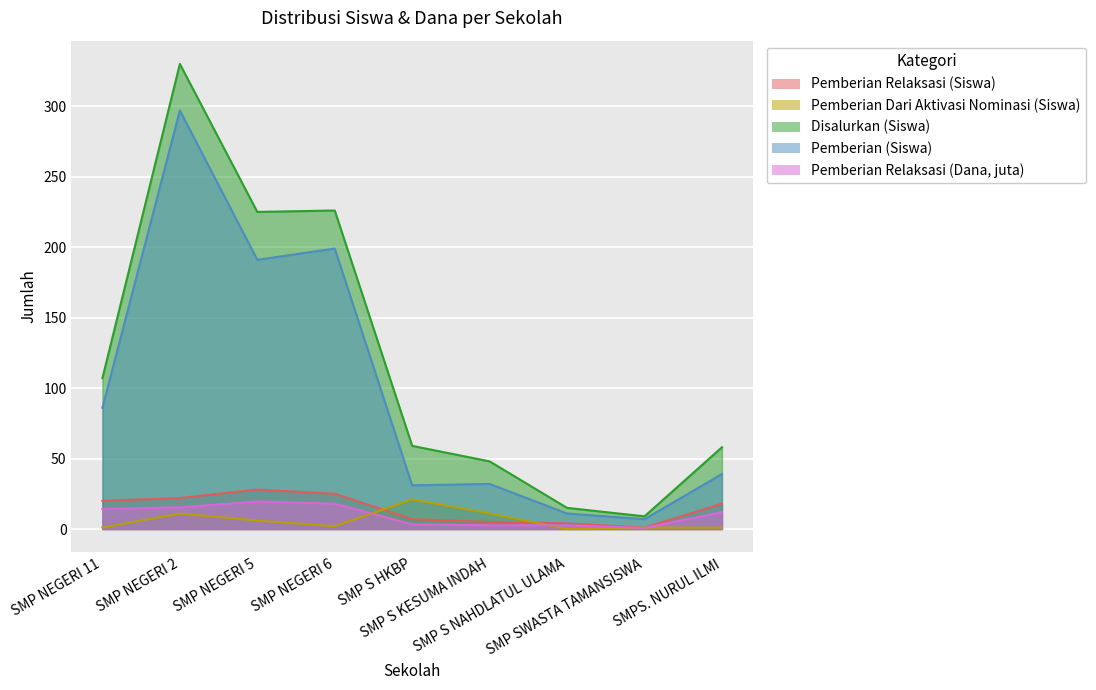

Which series has the widest spread of values?

Disalurkan (Siswa)